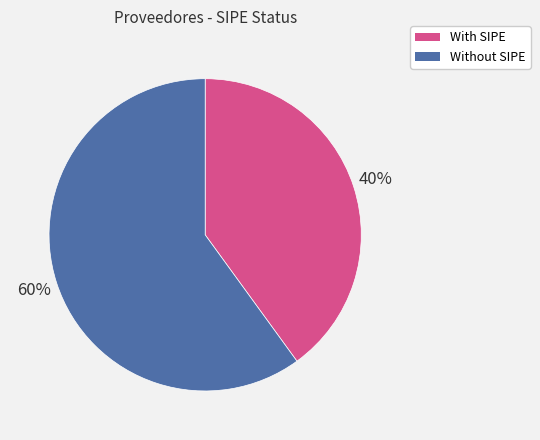

Is there a majority slice in this chart?

Yes